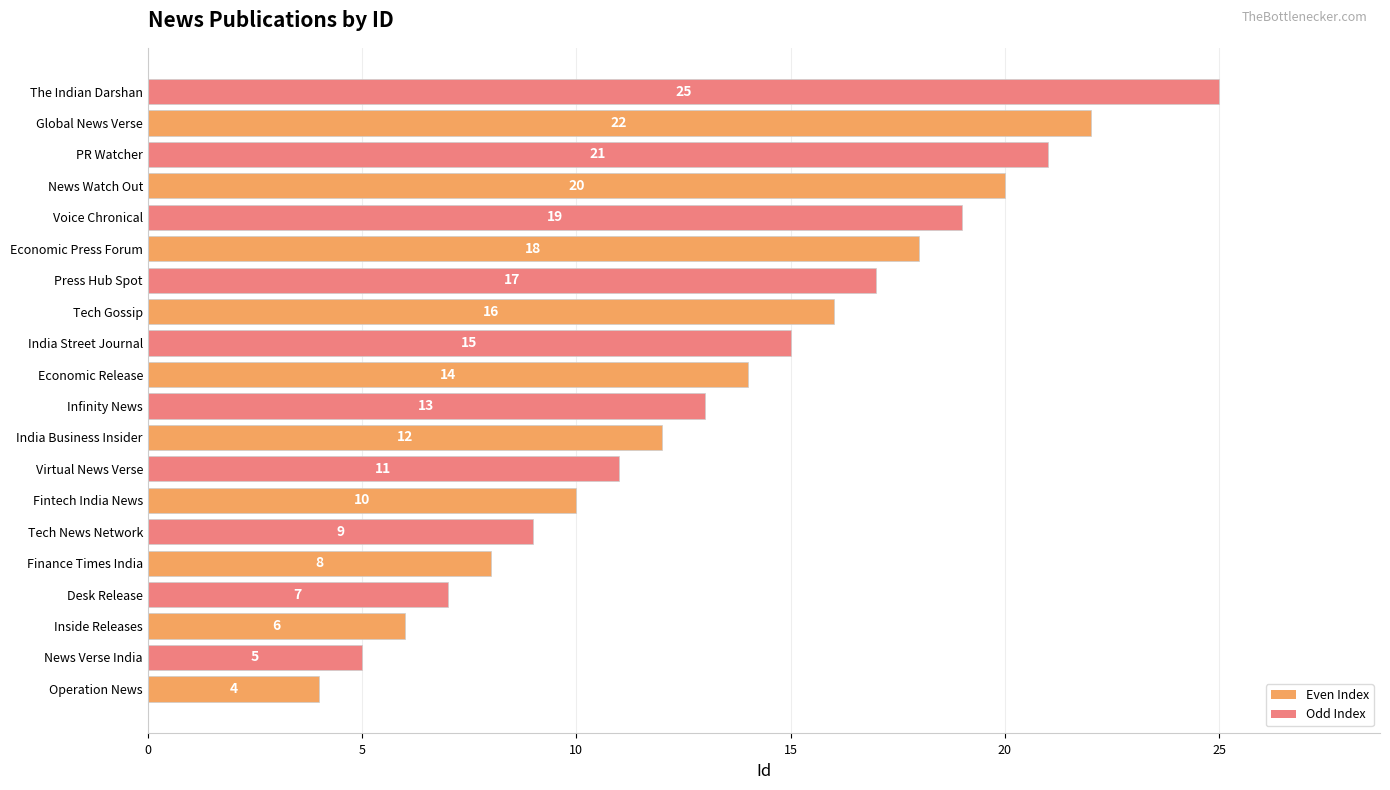

Where is the data nearest to the value 14?

Economic Release